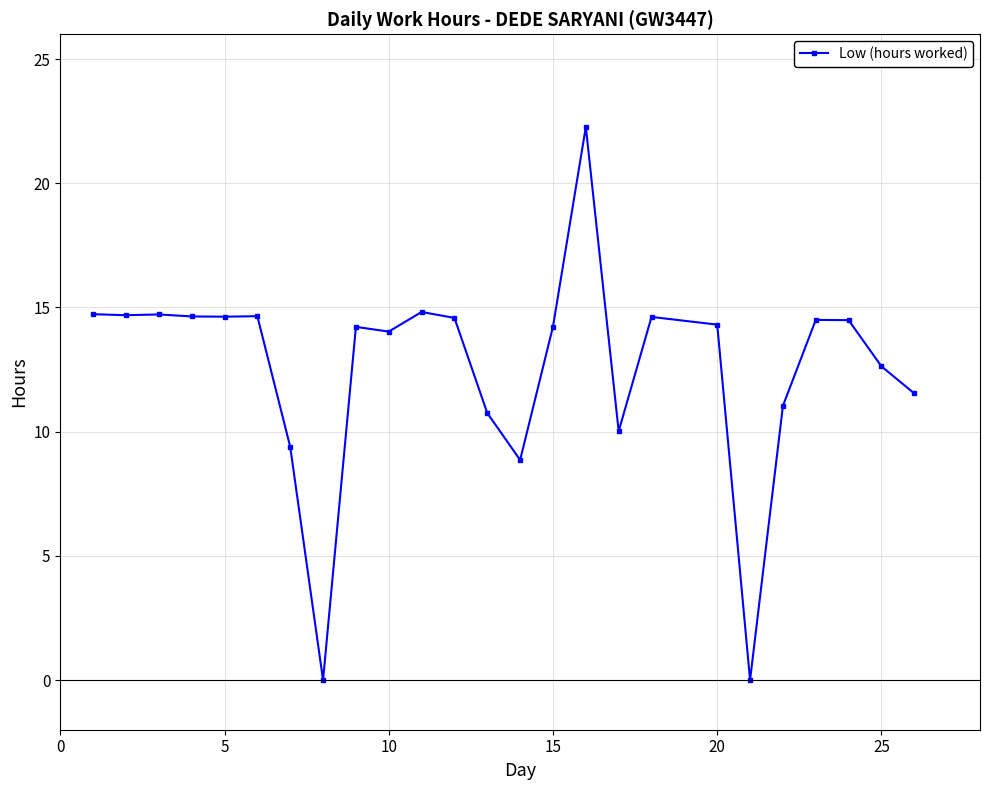

True or false: the data has more than 0 interior local peaks.

True